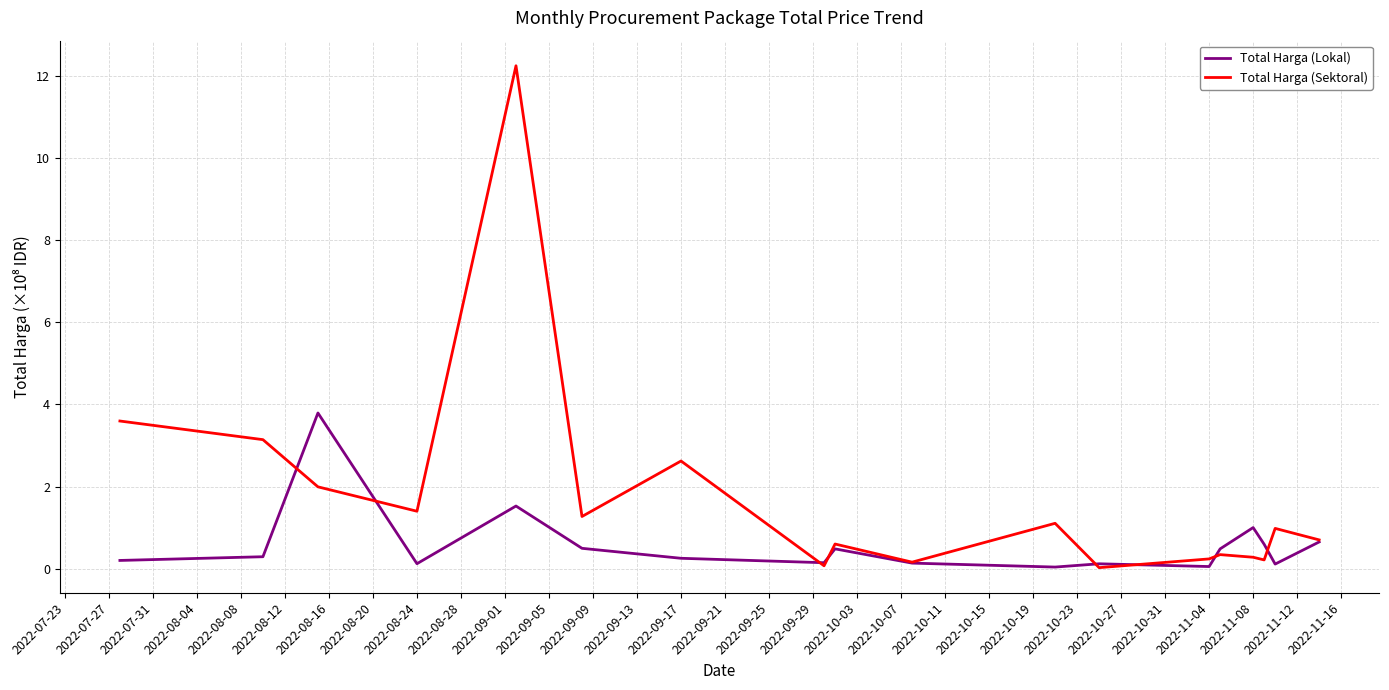

What are all the series names shown in the legend?

Total Harga (Lokal), Total Harga (Sektoral)